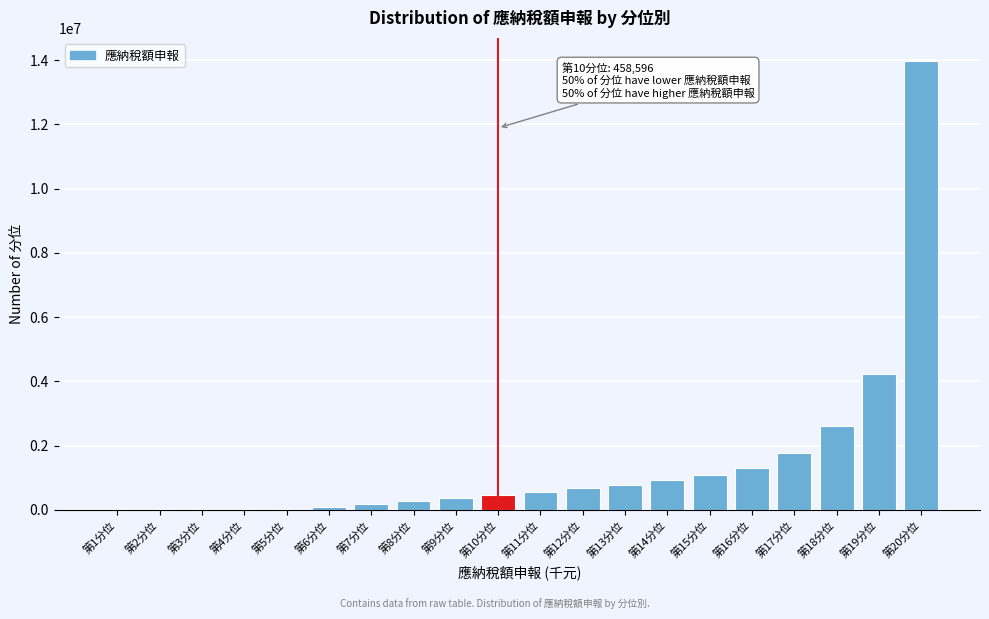

Approximately how many times larger is the value at 第15分位 compared to 第9分位?

2.9